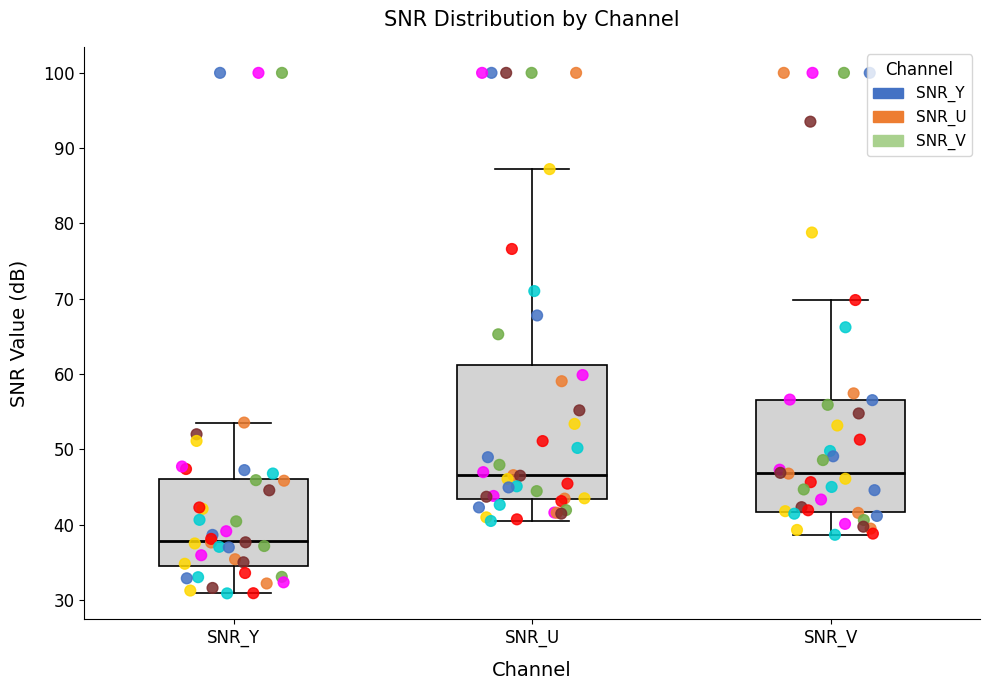

Reading left to right, transcribe this box plot: for each box, give where its median line is, the range the box spans, and where its two whiskers end, as read against the y-axis. The values are not printed on the chart, so give them approximately, as read against the axis.

SNR_Y: median 38, box 34 to 46, whiskers 31 to 54
SNR_U: median 47, box 43 to 61, whiskers 40 to 87
SNR_V: median 47, box 42 to 57, whiskers 39 to 70